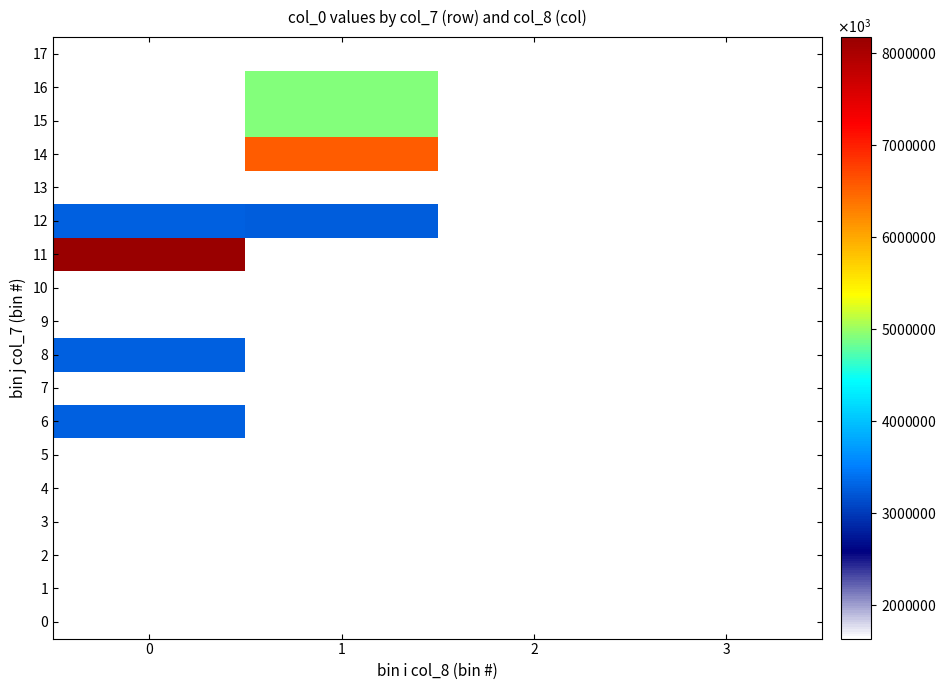

What is the total value across all series at 2?

9810591762.7